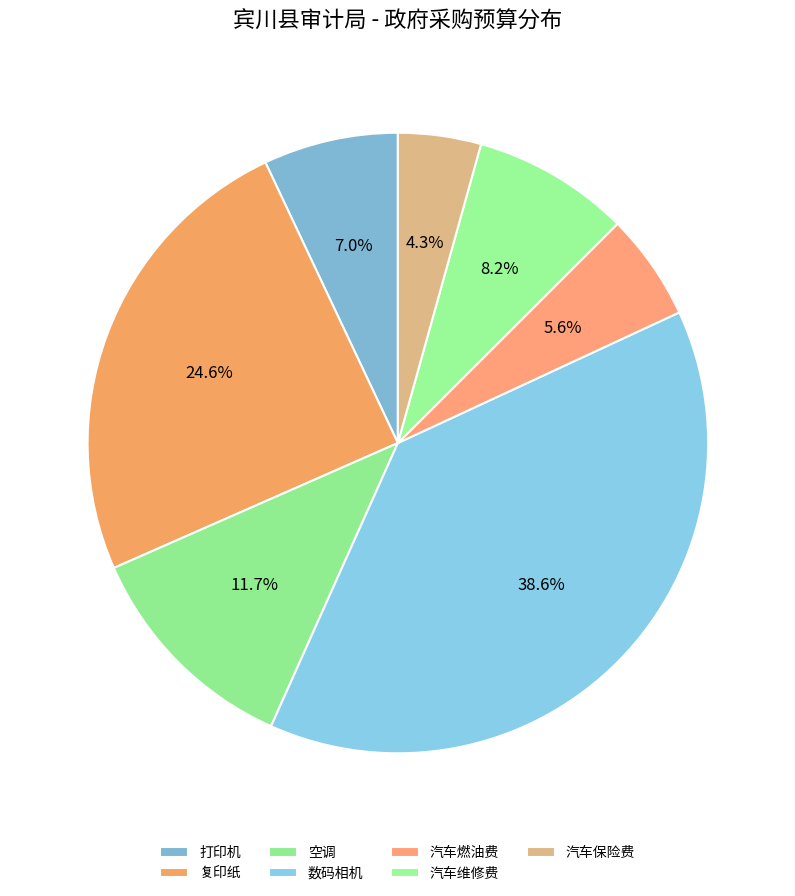

To the nearest percent, what is the average slice percentage?

14%